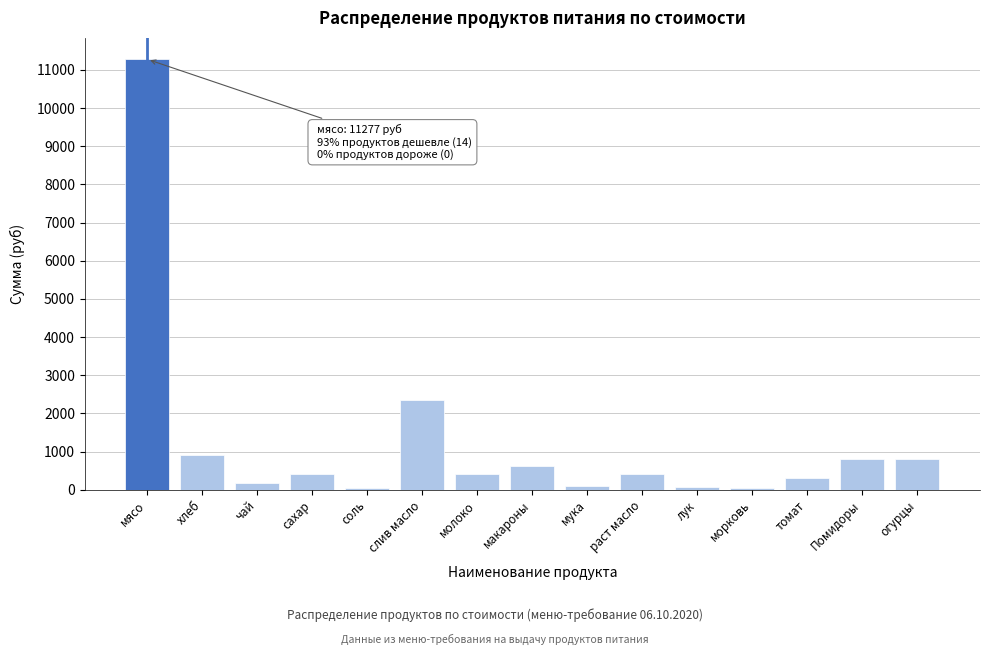

At which category does the chart reach its peak across all series?

мясо